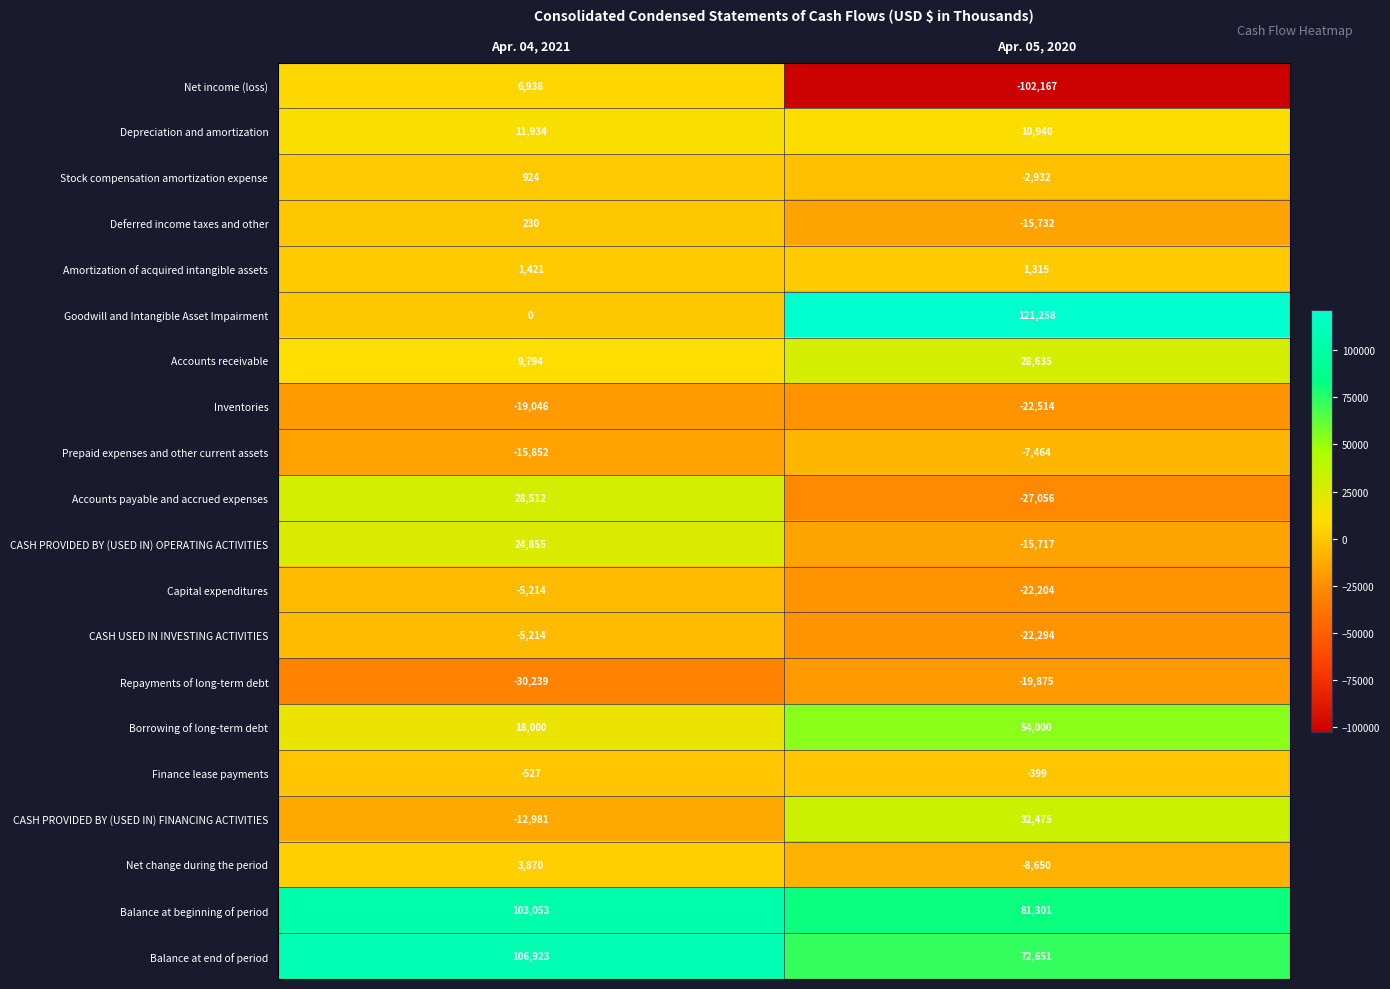

Which series changed the most between Apr. 04, 2021 and Apr. 05, 2020?

Goodwill and Intangible Asset Impairment